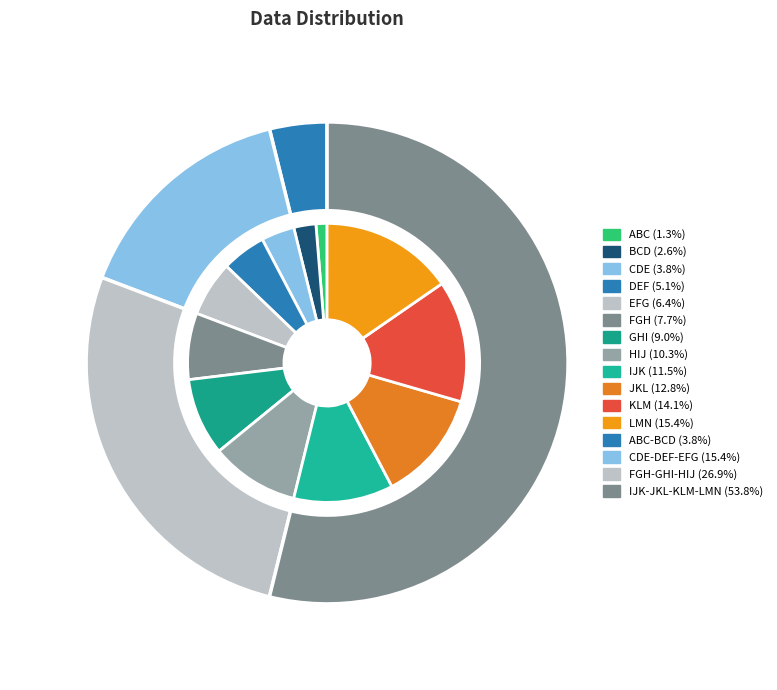

To the nearest percent, what is the combined percentage of IJK and LMN?

27%